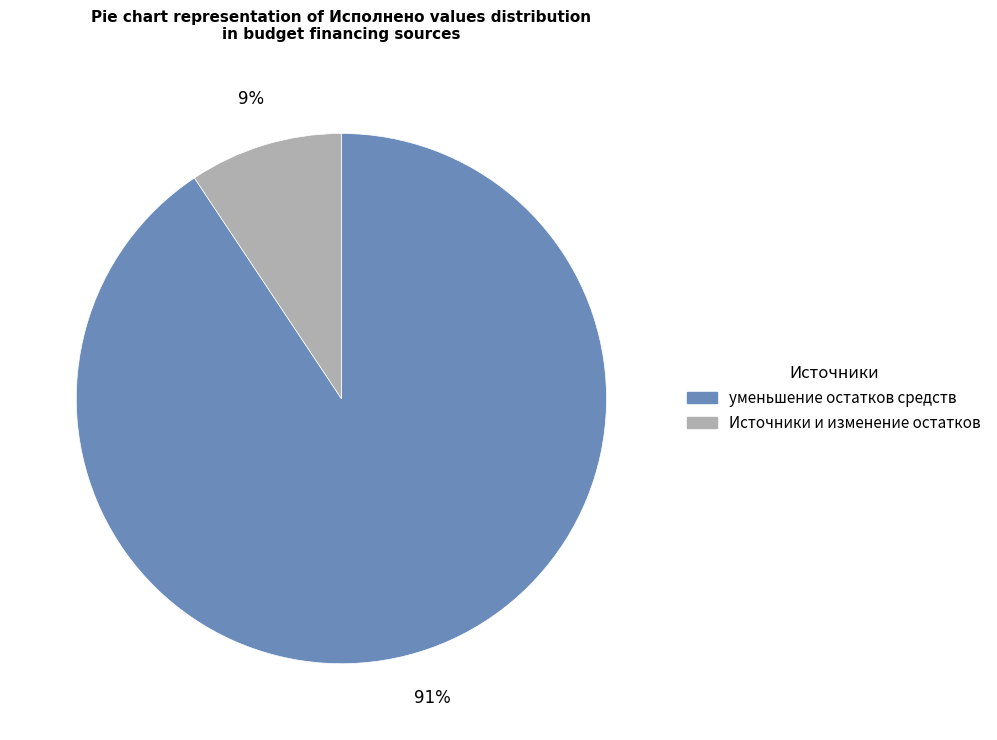

Is there a majority slice in this chart?

Yes